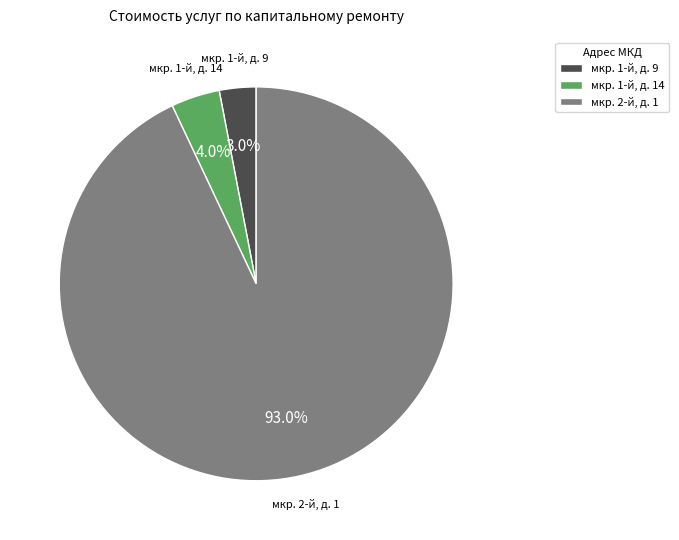

Combined, do мкр. 1-й, д. 14 and мкр. 2-й, д. 1 account for over 50%?

Yes